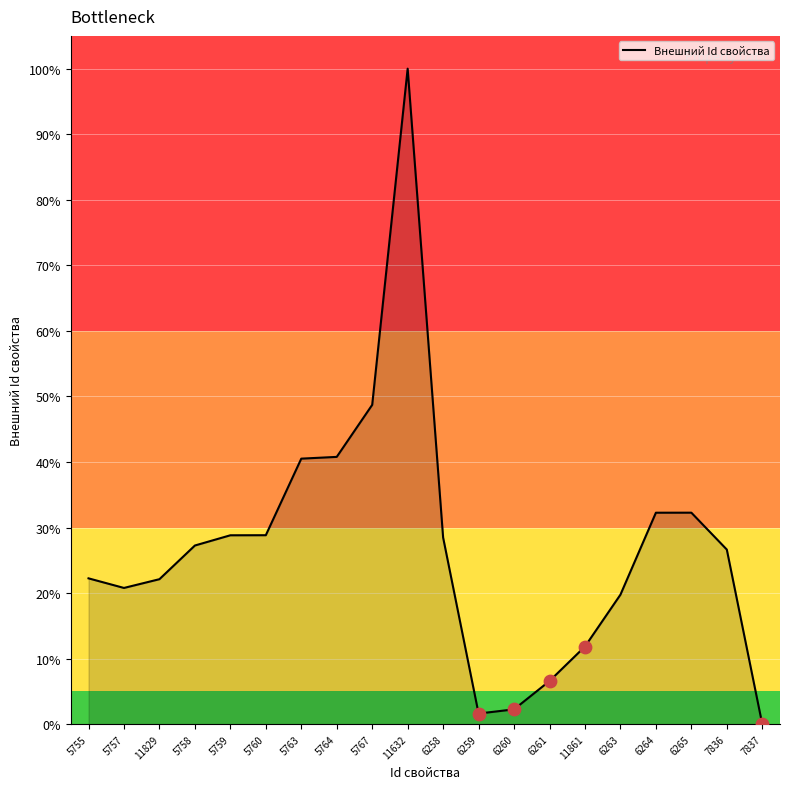

What is the change in value from 5758 to 5763?

+13.3